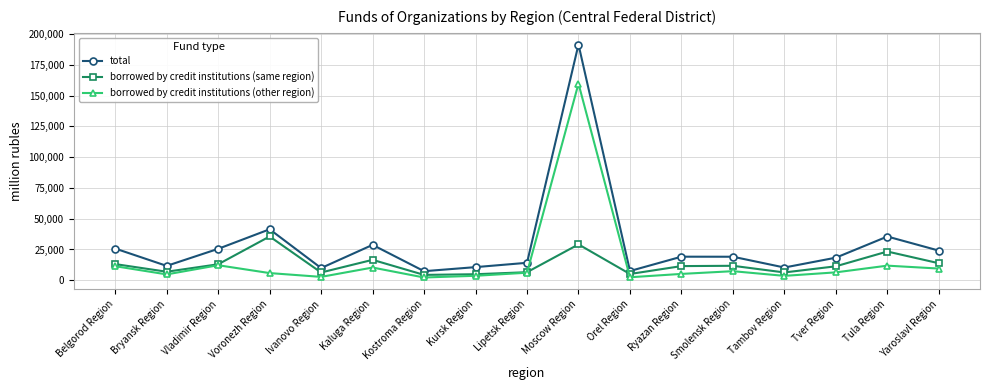

The value of borrowed by credit institutions (same region) at Kursk Region is 4890. True or false?

True